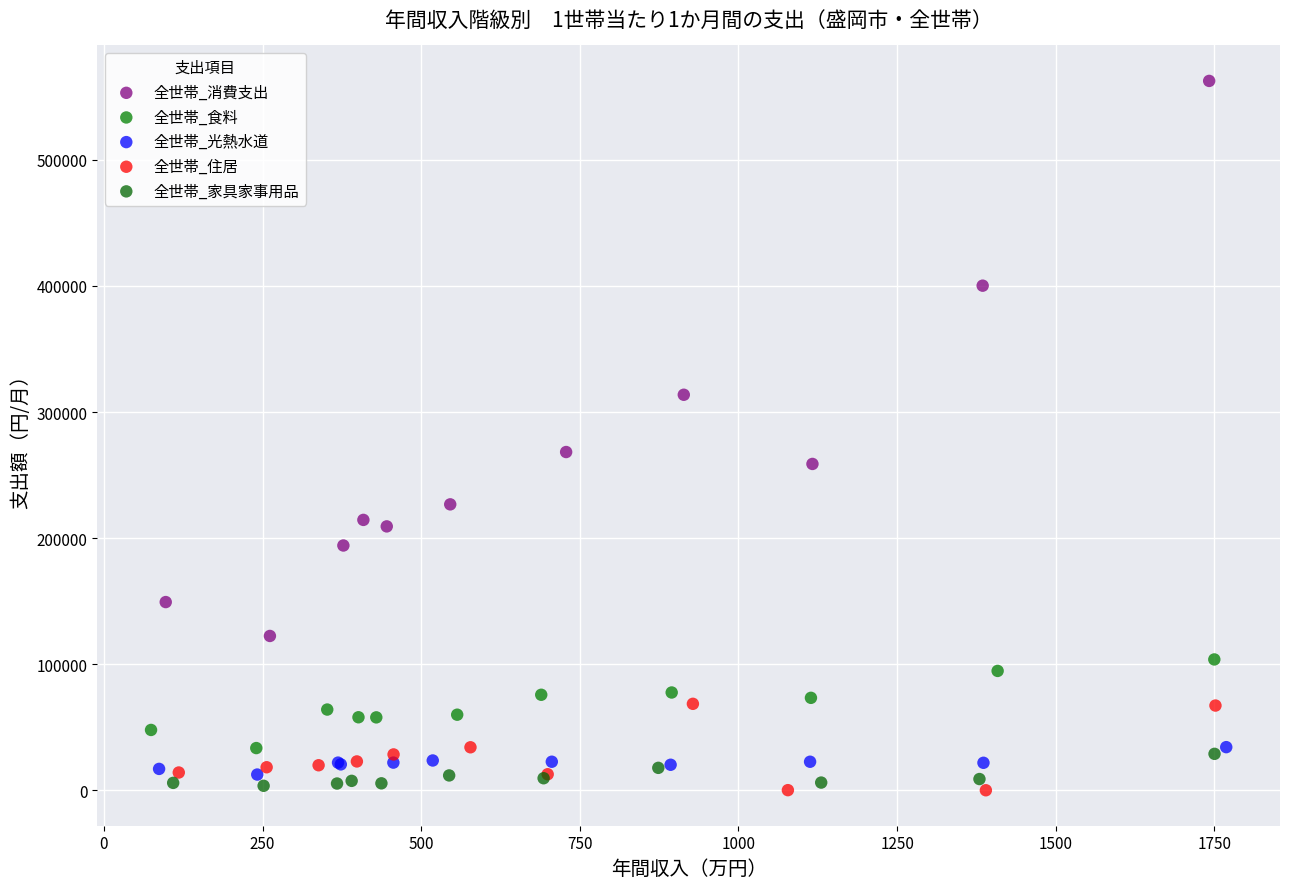

Which series reaches the maximum Y coordinate?

全世帯_消費支出